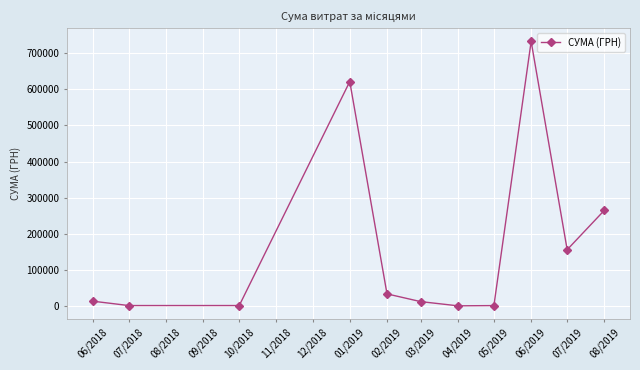

Which label corresponds to the largest value in the chart?

06/2019